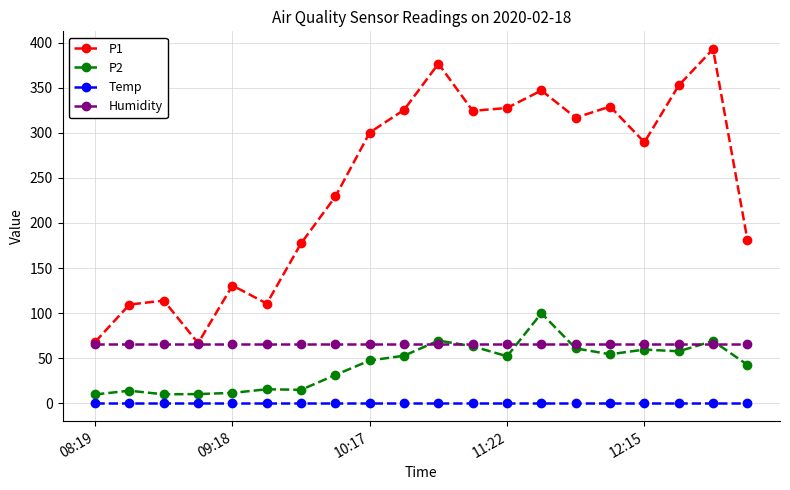

True or false: P1 and Temp intersect in this chart.

False